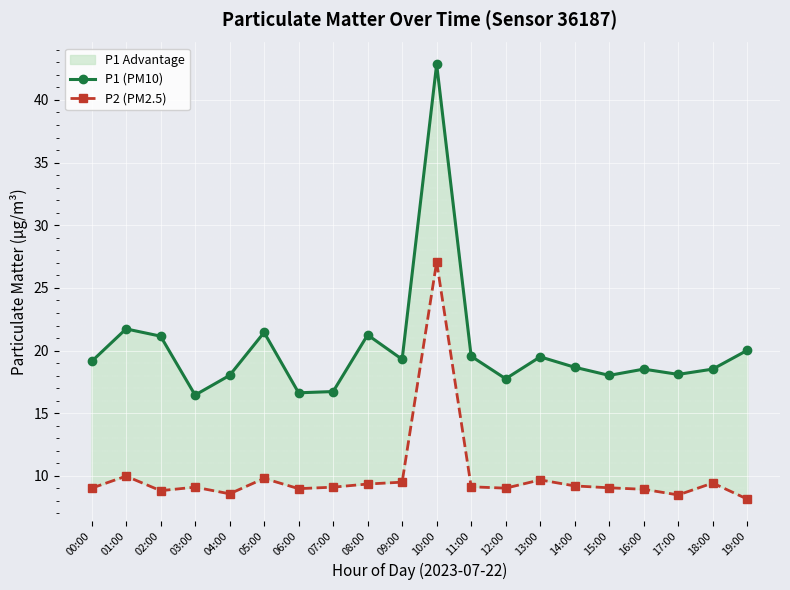

Is this an area chart (filled region under the line)?

No